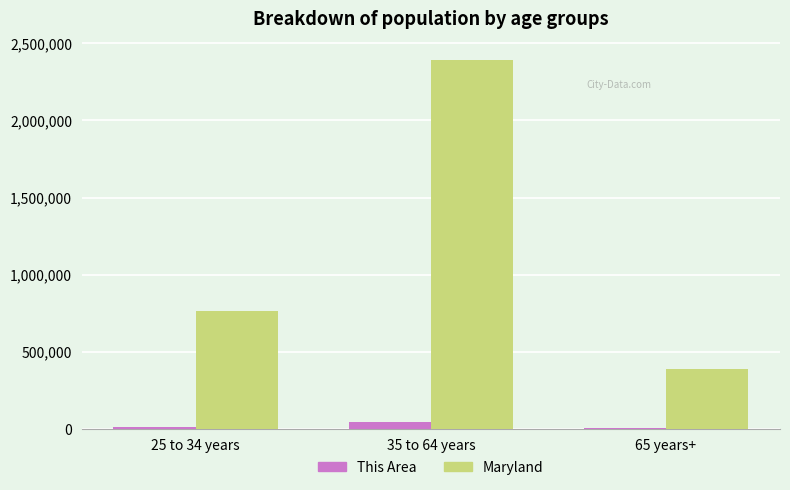

Which series changed the most between 25 to 34 years and 35 to 64 years?

Maryland